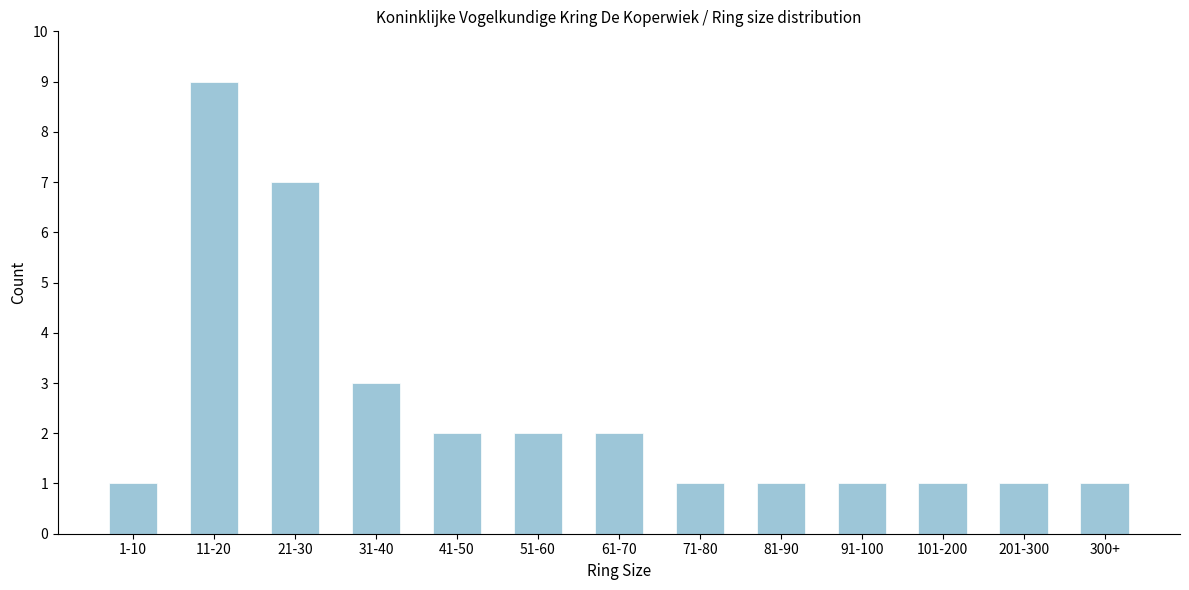

Reading left to right, extract all data points from this chart.

1	9	7	3	2	2	2	1	1	1	1	1	1